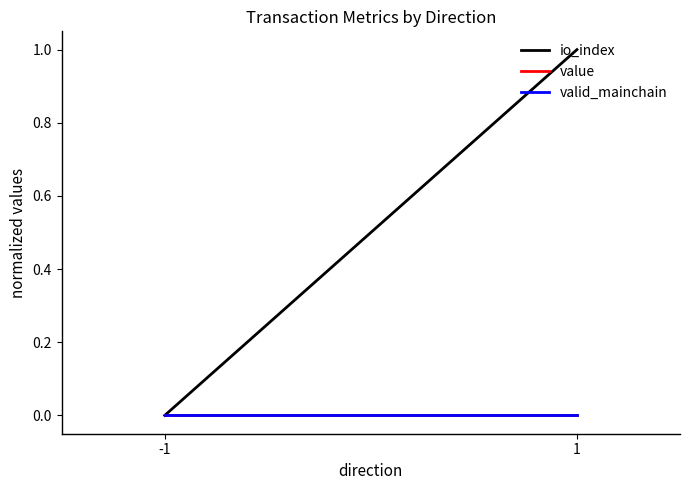

Is this an area chart (filled region under the line)?

No